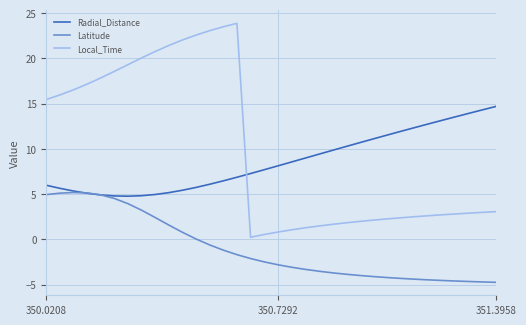

In Radial_Distance, how many points are lower than both neighbors (excluding endpoints)?

1